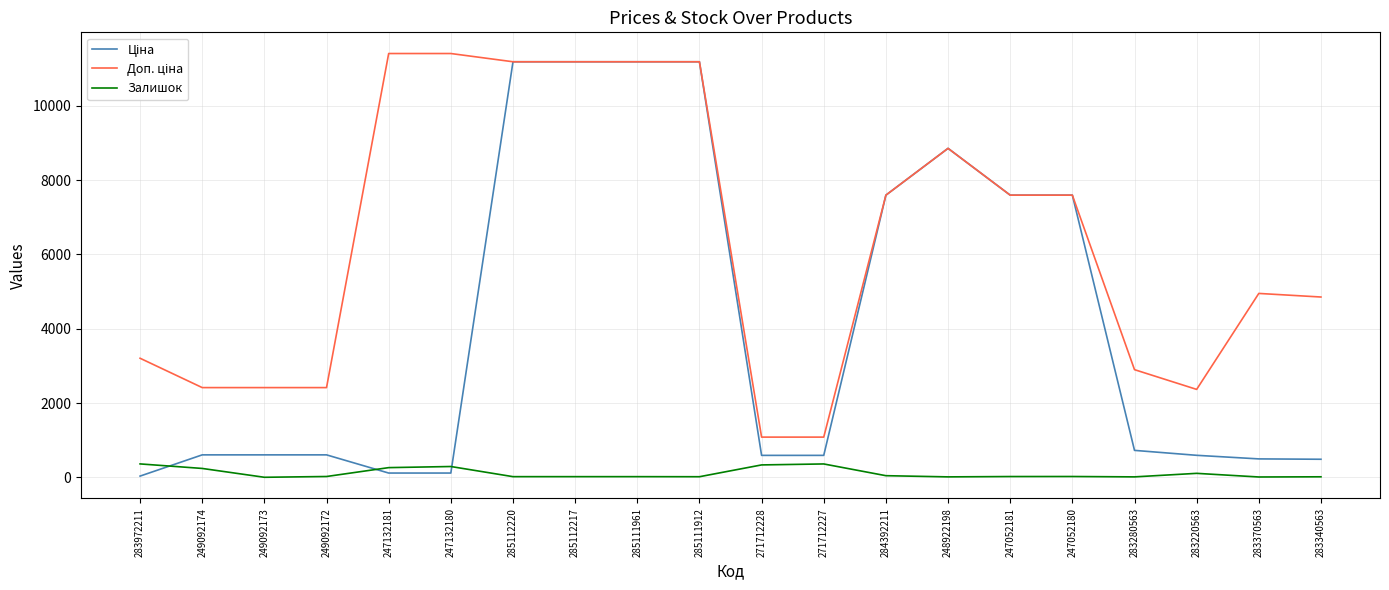

What is the greatest value displayed?

11410.0